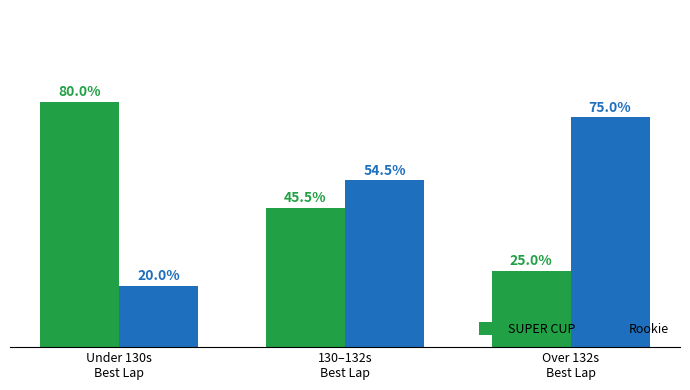

Which series has the largest total across all categories?

SUPER CUP